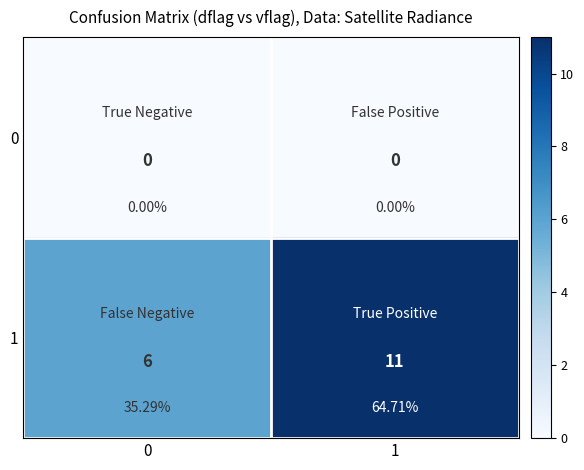

At 1, list the series in order from largest to smallest.

1, 0